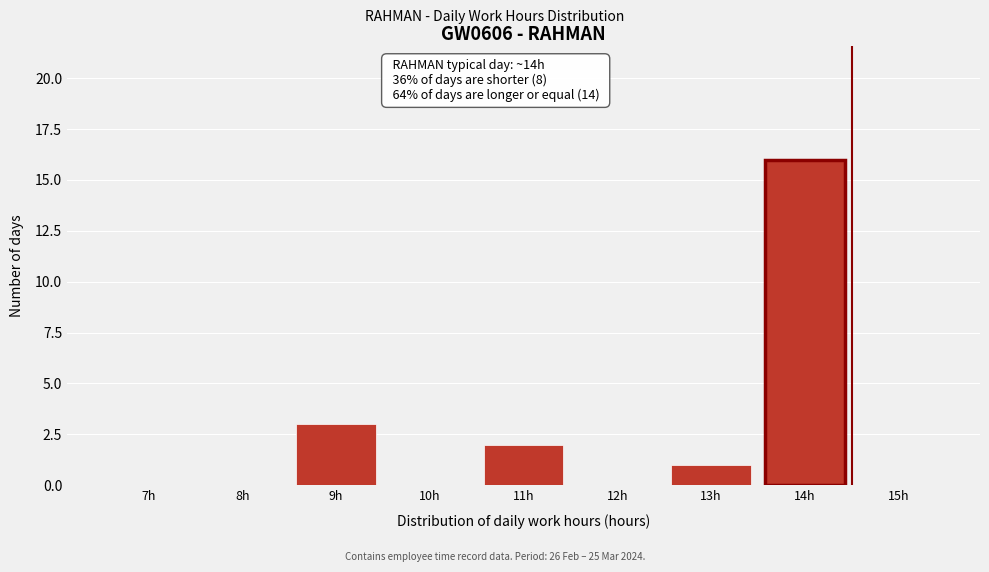

Reading left to right, list all the values displayed in this chart.

7h=0	8h=0	9h=3	10h=0	11h=2	12h=0	13h=1	14h=16	15h=0